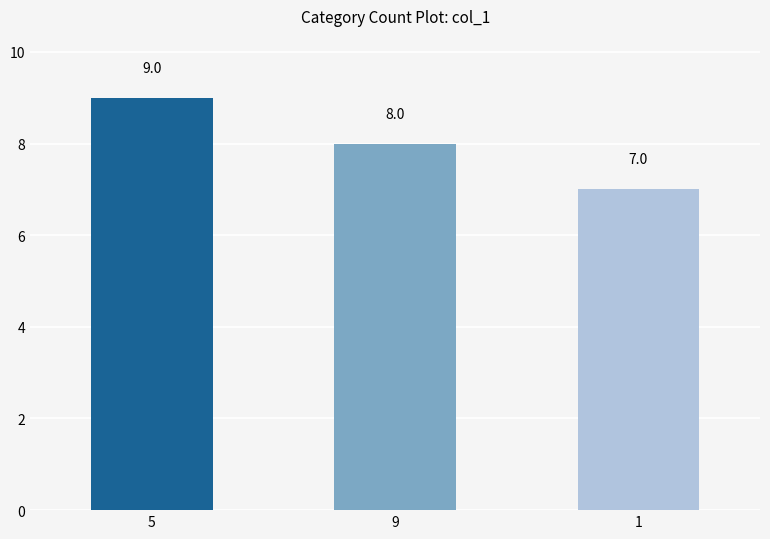

What is the maximum value shown in the chart?

9